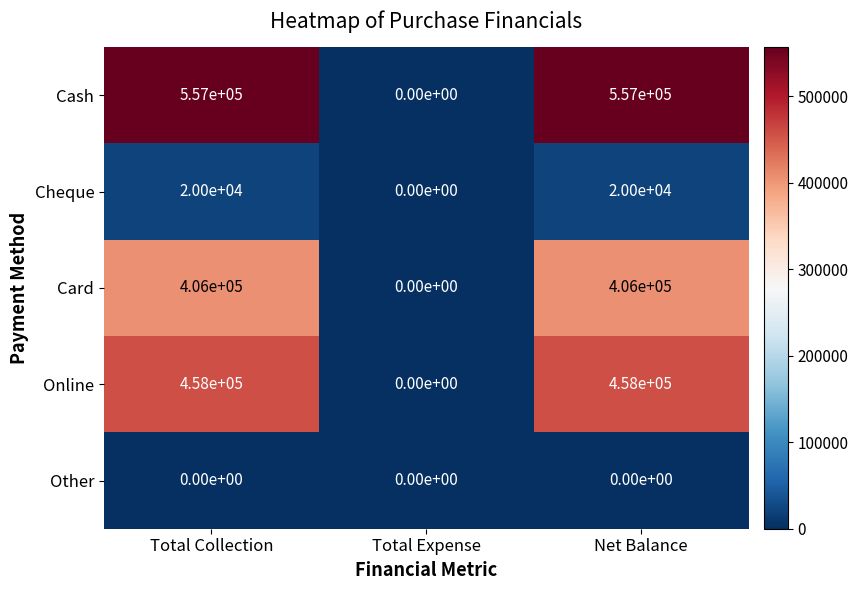

Which series has the largest range (max minus min)?

Cash